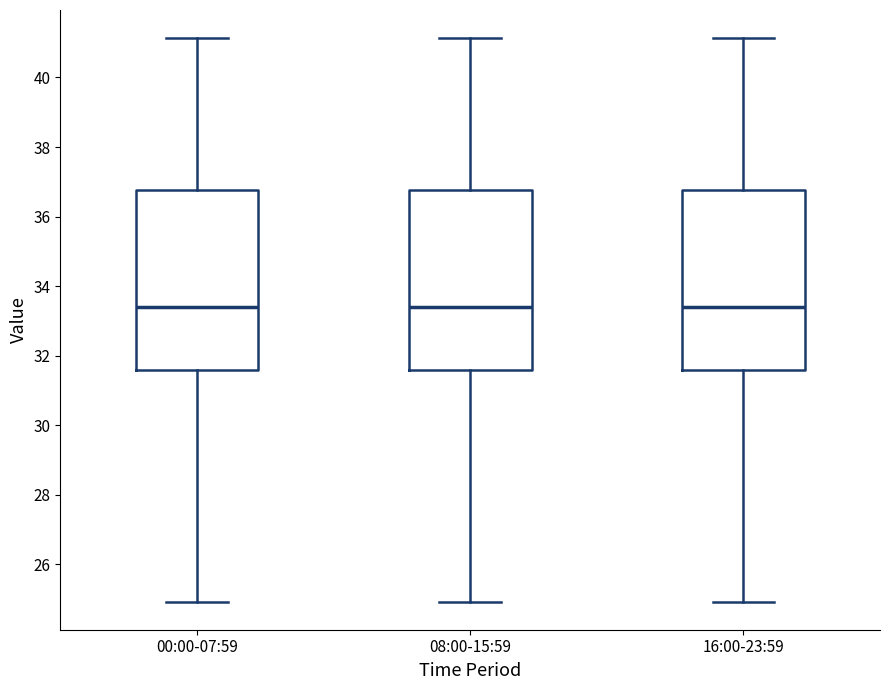

Where does the upper whisker of the box for 08:00-15:59 end on the y-axis? The values are not printed on the chart, so give them approximately, as read against the axis.

41.2